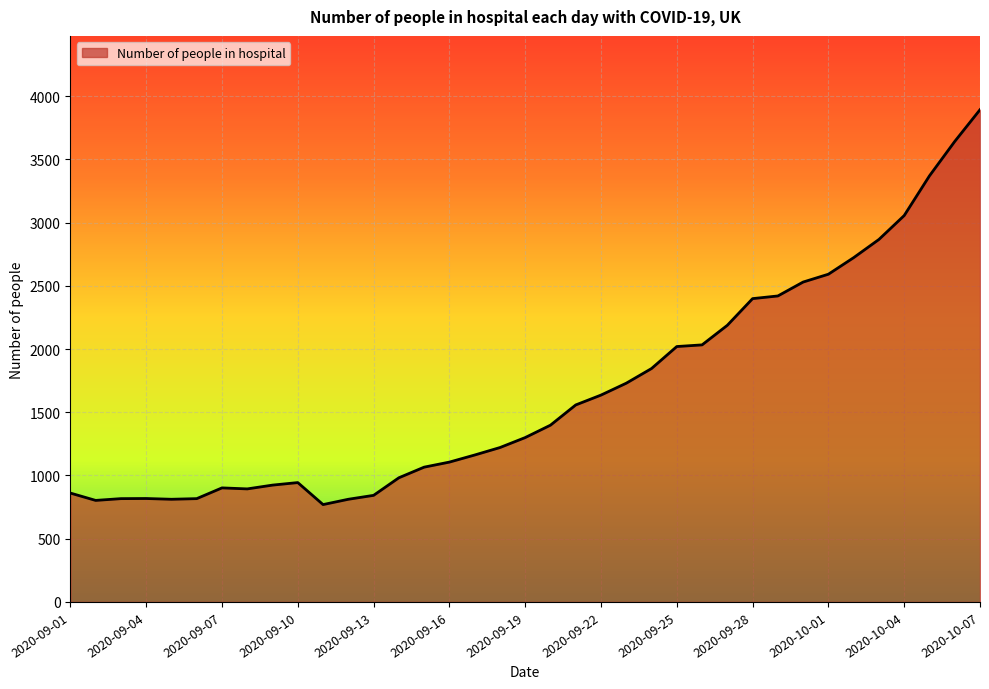

What is the maximum value shown in the chart?

3893